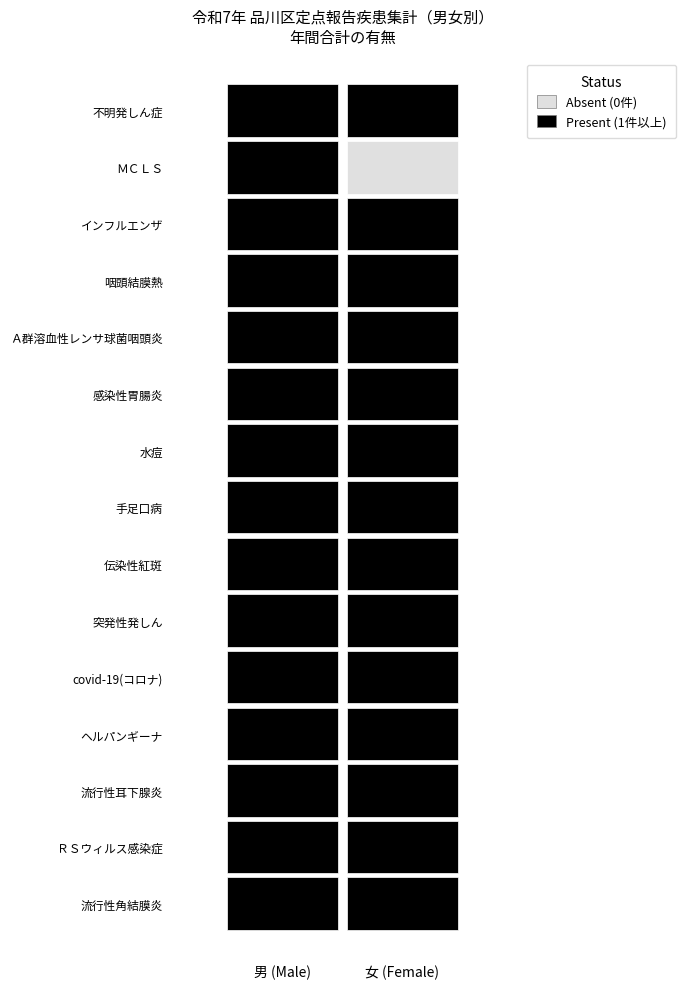

Between 2 and 11, which is larger?

11